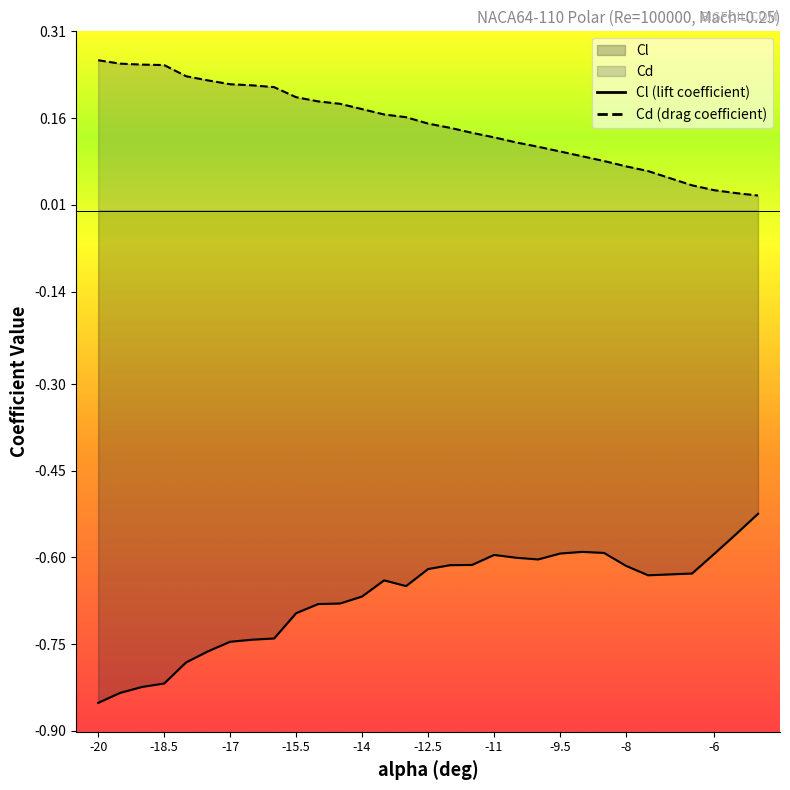

Reading left to right, what are all the values shown in this chart?

Cl: -0.9	-0.8	-0.8	-0.8	-0.8	-0.8	-0.7	-0.7	-0.7	-0.7	-0.7	-0.7	-0.7	-0.6	-0.6	-0.6	-0.6	-0.6	-0.6	-0.6	-0.6	-0.6	-0.6	-0.6	-0.6	-0.6	-0.6	-0.6	-0.6	-0.5
Cd: 0.3	0.3	0.3	0.3	0.2	0.2	0.2	0.2	0.2	0.2	0.2	0.2	0.2	0.2	0.2	0.2	0.1	0.1	0.1	0.1	0.1	0.1	0.1	0.1	0.1	0.1	0.0	0.0	0.0	0.0